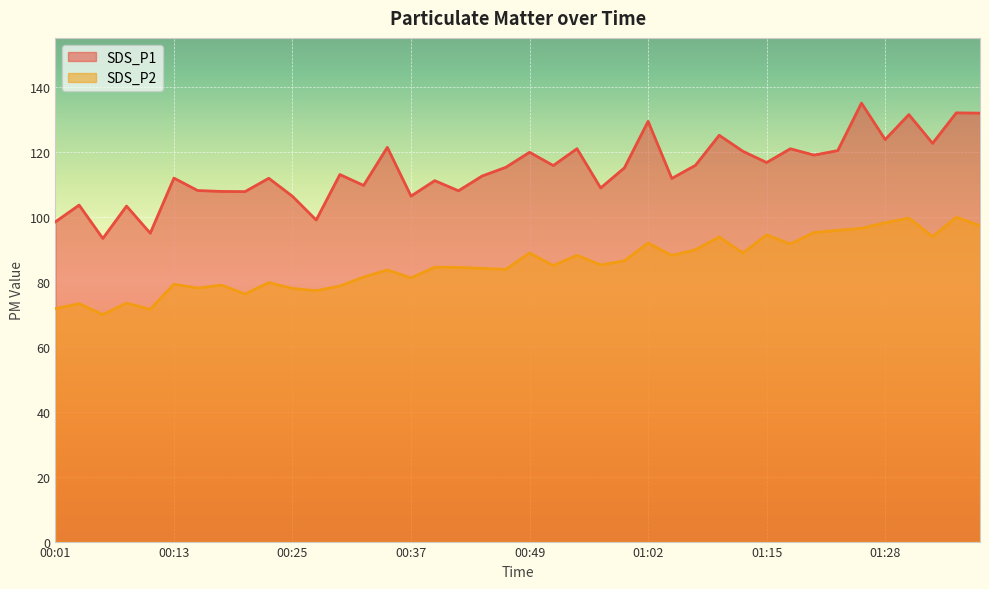

List the labels in order of SDS_P1 value, largest first.

01:25, 01:36, 01:38, 01:31, 01:02, 01:09, 01:28, 01:33, 00:35, 00:54, 01:18, 01:23, 01:12, 00:49, 01:20, 01:15, 01:07, 00:52, 00:47, 00:59, 00:30, 00:44, 00:13, 00:22, 01:04, 00:40, 00:32, 00:57, 00:15, 00:42, 00:18, 00:20, 00:37, 00:25, 00:03, 00:08, 00:27, 00:01, 00:10, 00:05